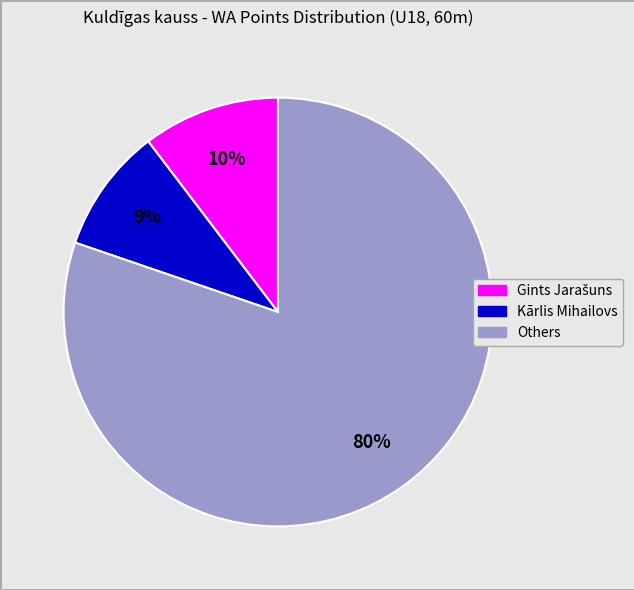

How many segments does this pie chart have?

3